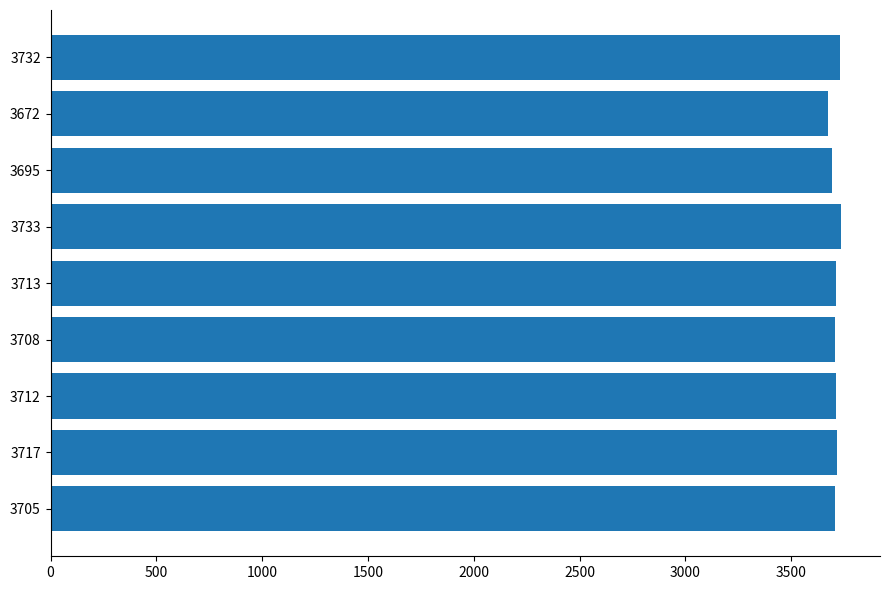

What is the sum of all values?

33387